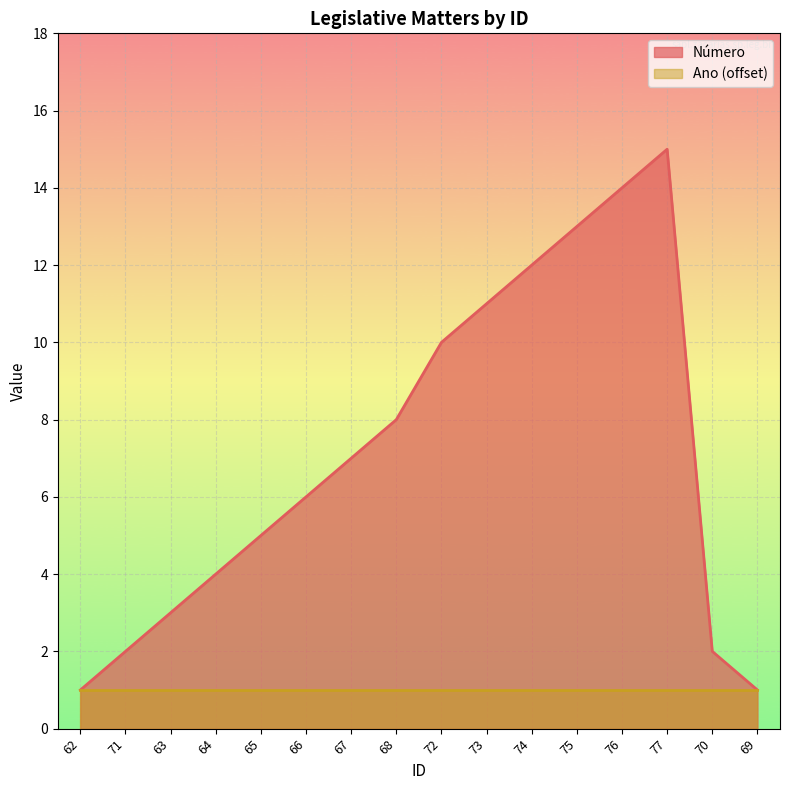

What is the sum of all values?

114